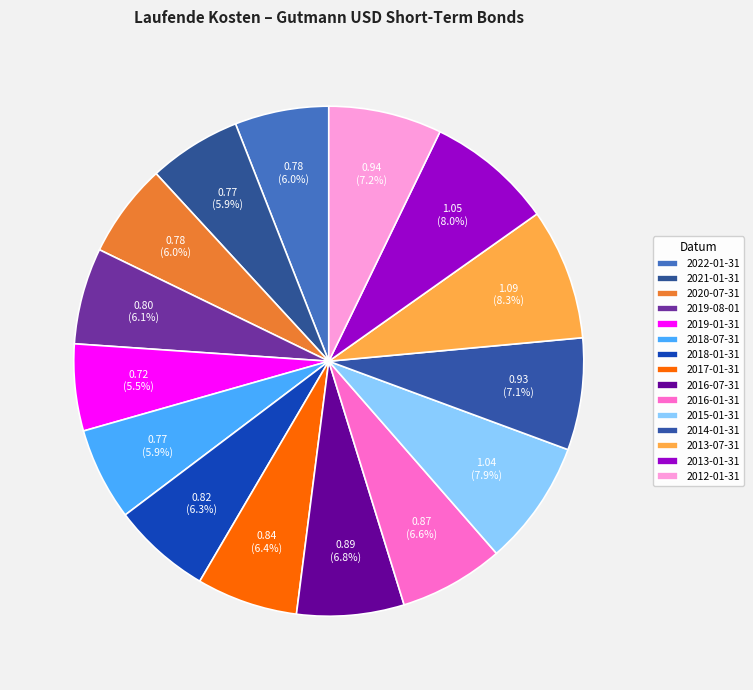

How many slices are in this pie chart?

15